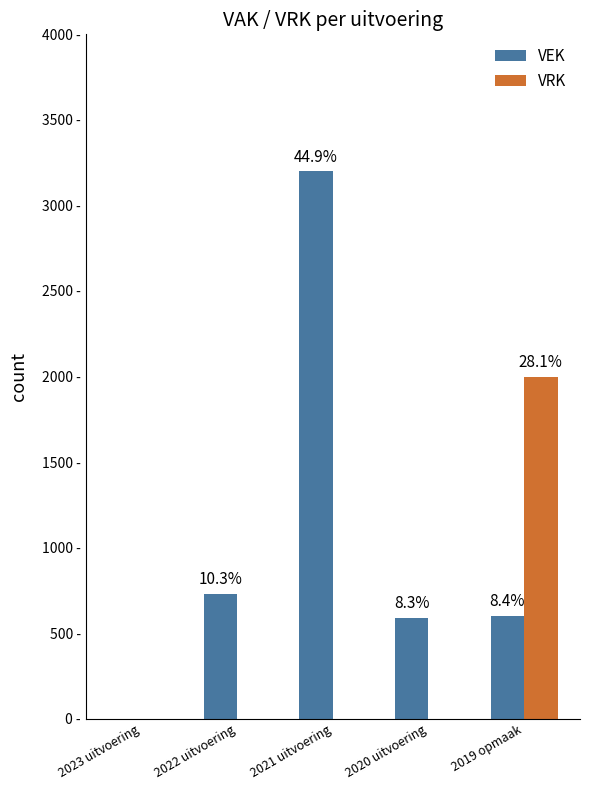

What are all the series names shown in the legend?

VEK, VRK